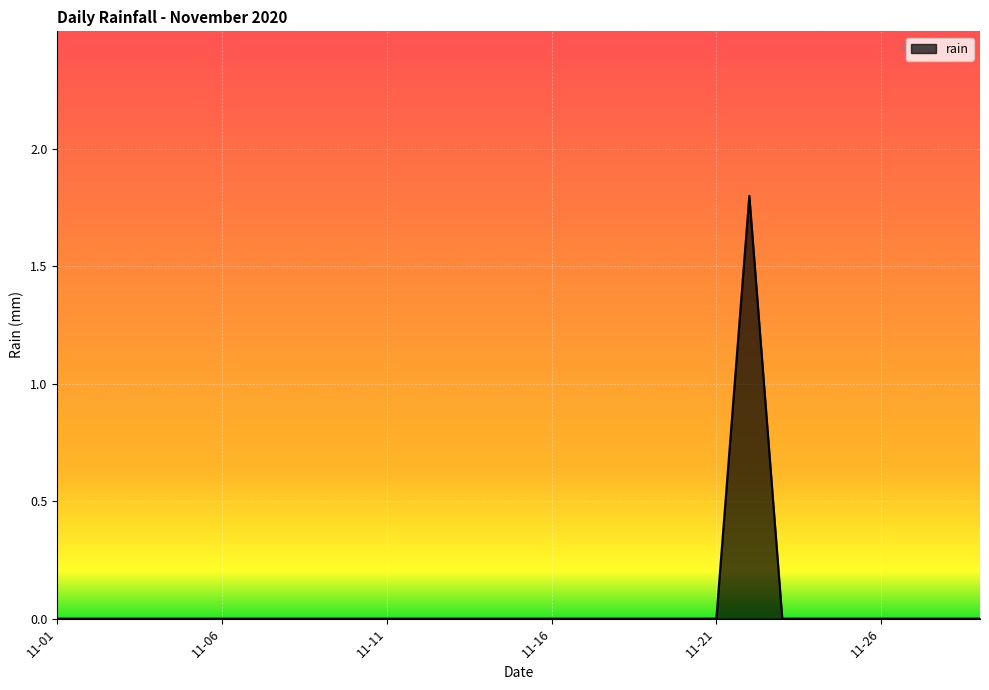

What is the greatest value displayed?

1.8